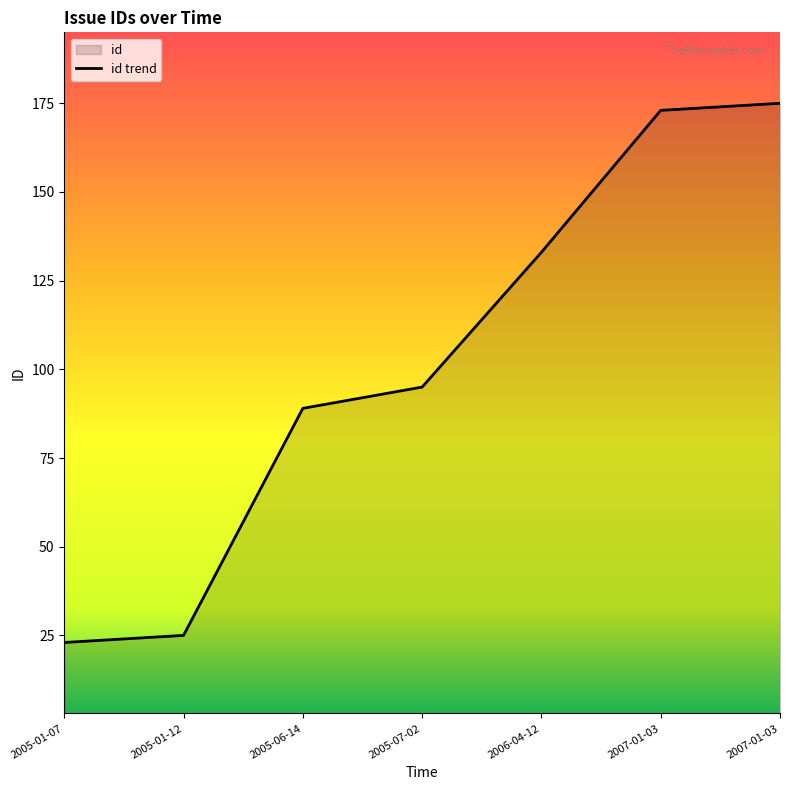

Rank the categories by value from highest to lowest.

2007-01-03, 2007-01-03, 2006-04-12, 2005-07-02, 2005-06-14, 2005-01-12, 2005-01-07